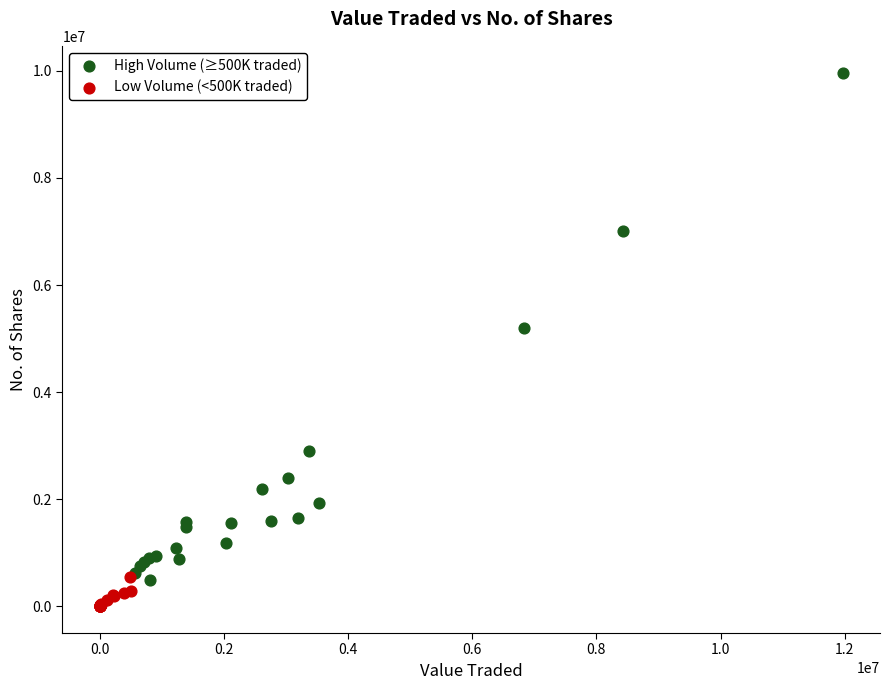

What are all the series names shown in the legend?

High Volume (≥500K traded), Low Volume (<500K traded)